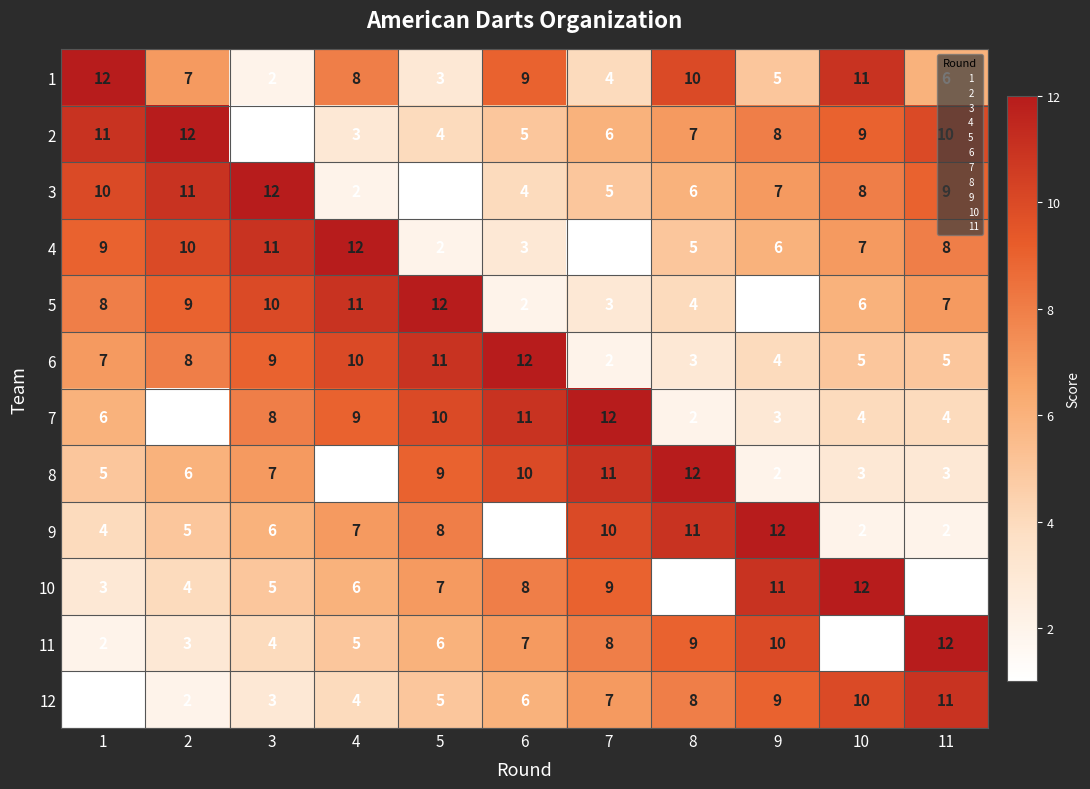

What is the difference between the highest and lowest values at 8?

11